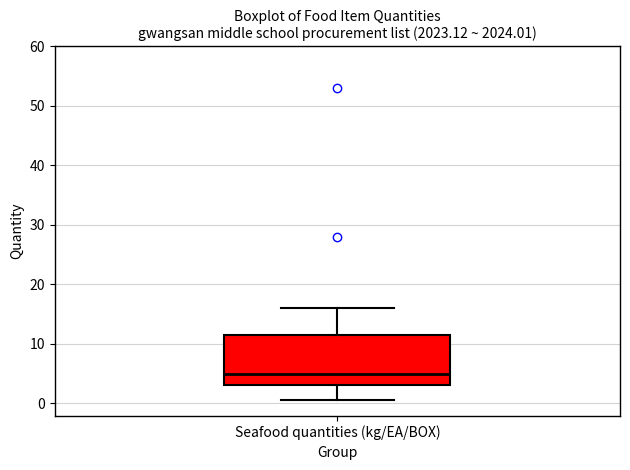

Transcribe this box plot: give where the median line is, the range the box spans, and where the two whiskers end, as read against the y-axis. The values are not printed on the chart, so give them approximately, as read against the axis.

median 5, box 3 to 12, whiskers 1 to 16